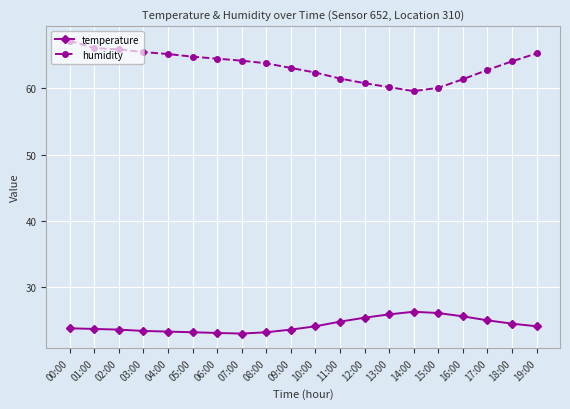

What is the total value across all series at 01:00?

89.8